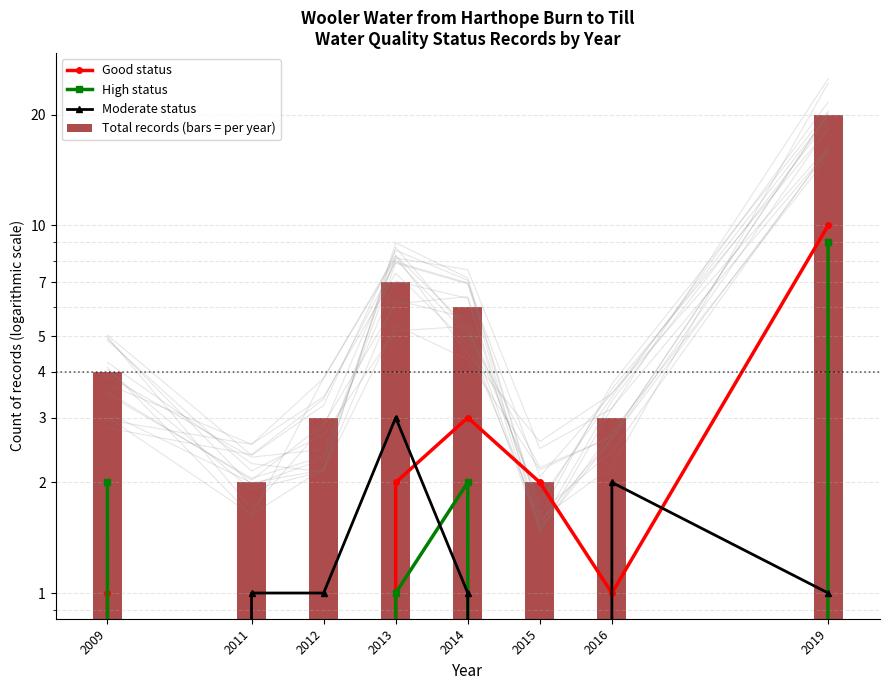

Reading left to right, extract all data points from this chart.

Good status: 2009=1	2011=0	2012=0	2013=2	2014=3	2015=2	2016=1	2019=10
High status: 2009=2	2011=0	2012=0	2013=1	2014=2	2015=0	2016=0	2019=9
Moderate status: 2009=0	2011=1	2012=1	2013=3	2014=1	2015=0	2016=2	2019=1
Total records (bars = per year): 2009=4	2011=2	2012=3	2013=7	2014=6	2015=2	2016=3	2019=20